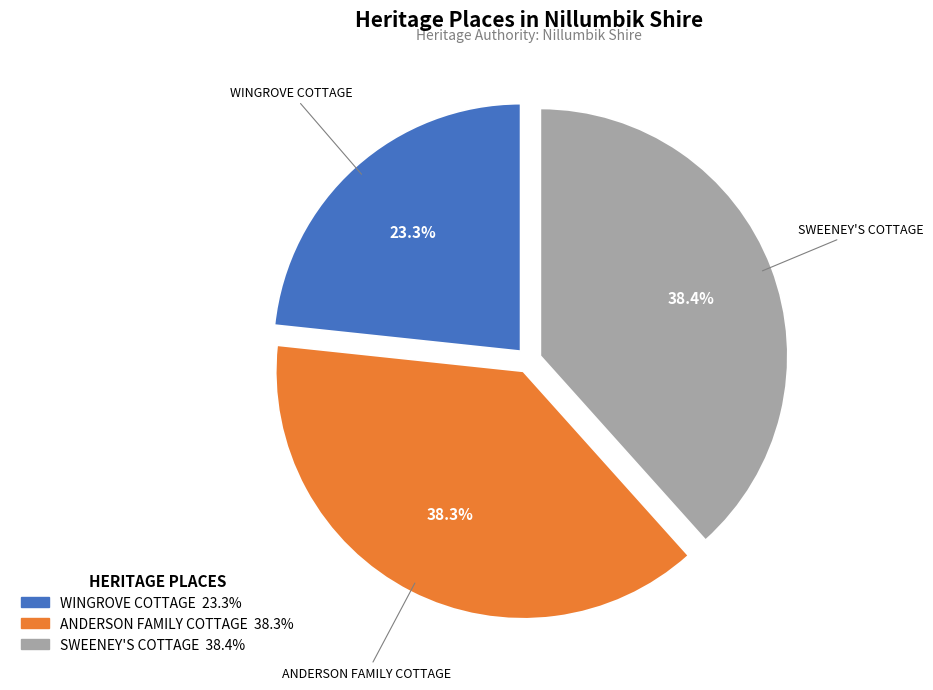

Is it true that WINGROVE COTTAGE is 23% of the pie?

True